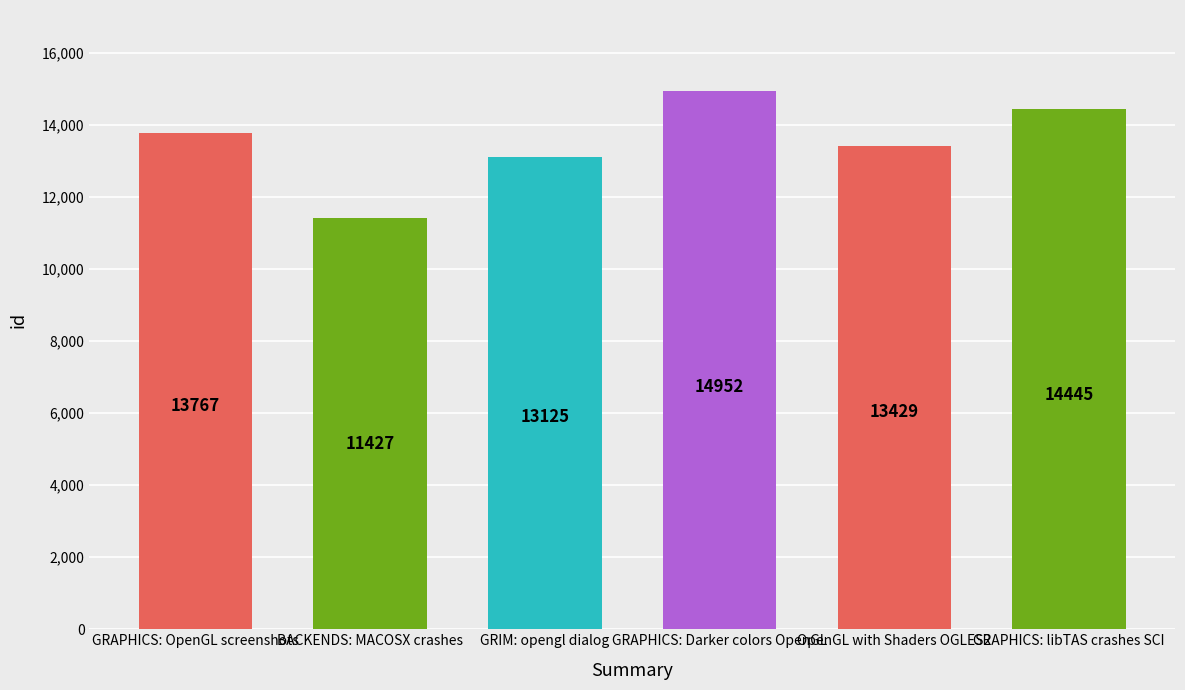

What is the difference between the maximum and minimum values?

3525